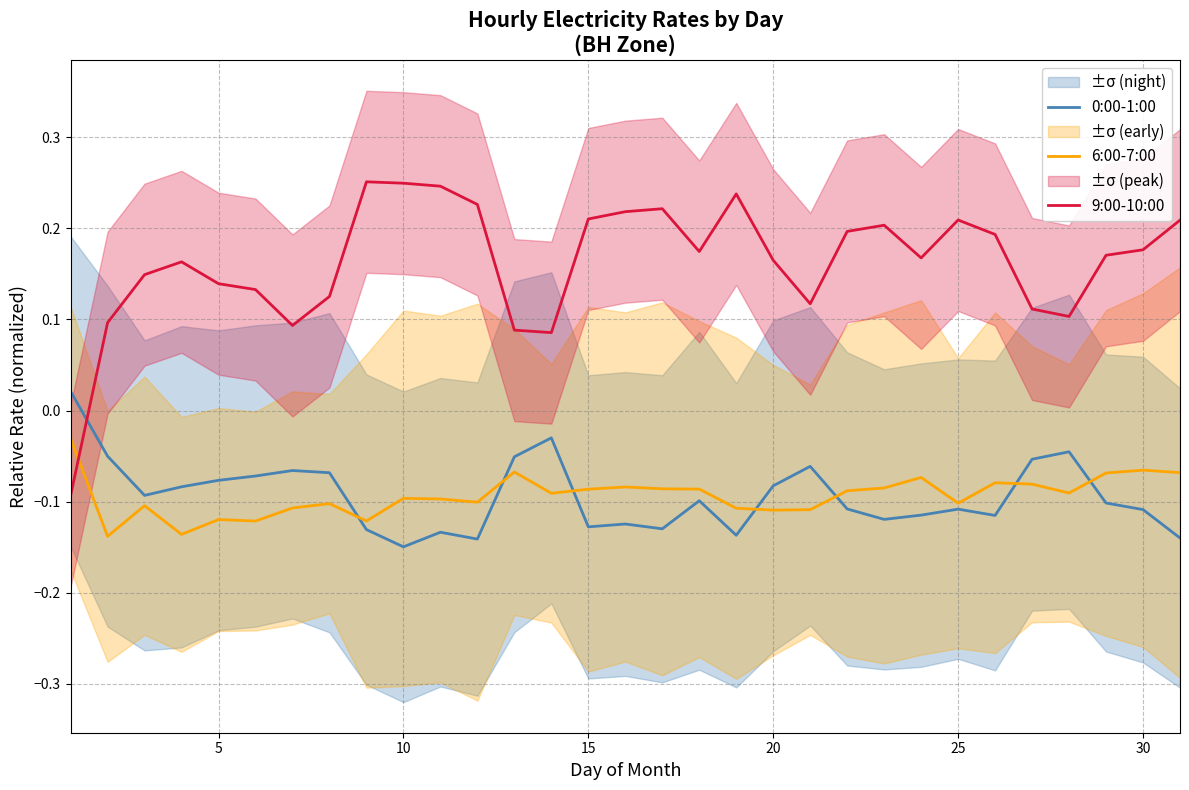

Reading left to right, list all the values displayed in this chart.

0:00-1:00: 0.0	-0.1	-0.1	-0.1	-0.1	-0.1	-0.1	-0.1	-0.1	-0.1	-0.1	-0.1	-0.1	-0.0	-0.1	-0.1	-0.1	-0.1	-0.1	-0.1	-0.1	-0.1	-0.1	-0.1	-0.1	-0.1	-0.1	-0.0	-0.1	-0.1	-0.1
6:00-7:00: -0.0	-0.1	-0.1	-0.1	-0.1	-0.1	-0.1	-0.1	-0.1	-0.1	-0.1	-0.1	-0.1	-0.1	-0.1	-0.1	-0.1	-0.1	-0.1	-0.1	-0.1	-0.1	-0.1	-0.1	-0.1	-0.1	-0.1	-0.1	-0.1	-0.1	-0.1
9:00-10:00: -0.1	0.1	0.1	0.2	0.1	0.1	0.1	0.1	0.3	0.2	0.2	0.2	0.1	0.1	0.2	0.2	0.2	0.2	0.2	0.2	0.1	0.2	0.2	0.2	0.2	0.2	0.1	0.1	0.2	0.2	0.2